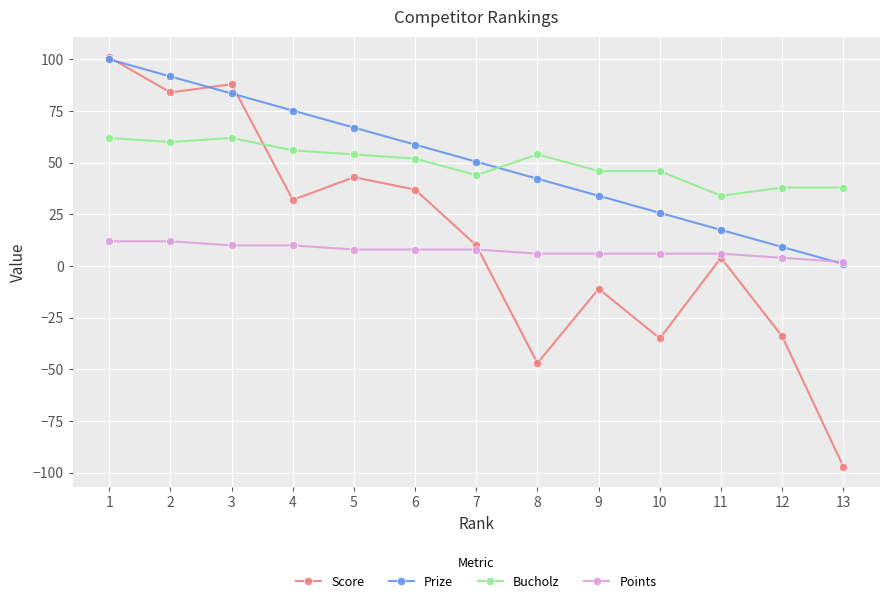

What are all the series names shown in the legend?

Score, Prize, Bucholz, Points